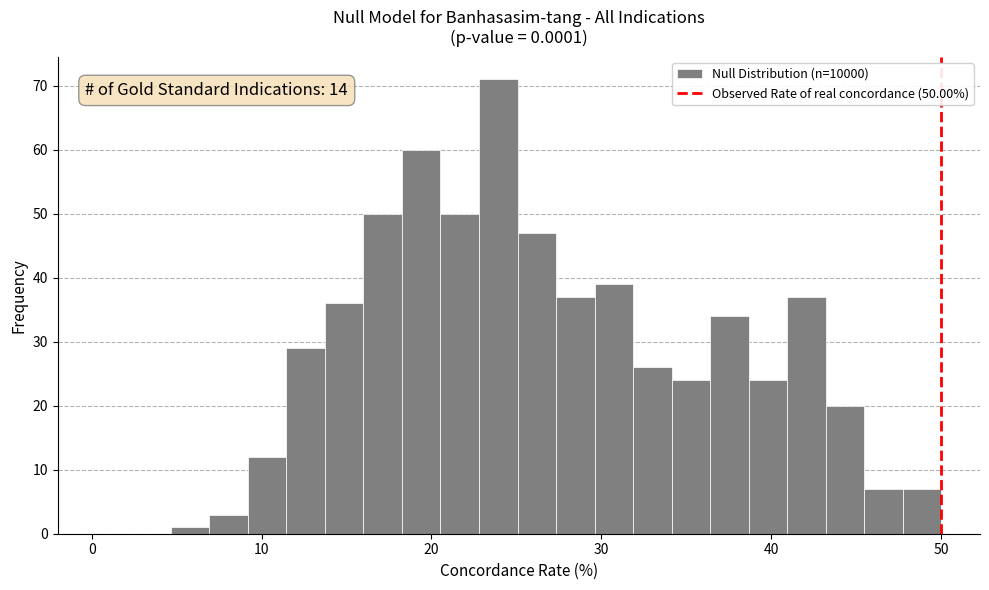

Read against the x-axis, roughly where is the centre of the tallest bar?

24